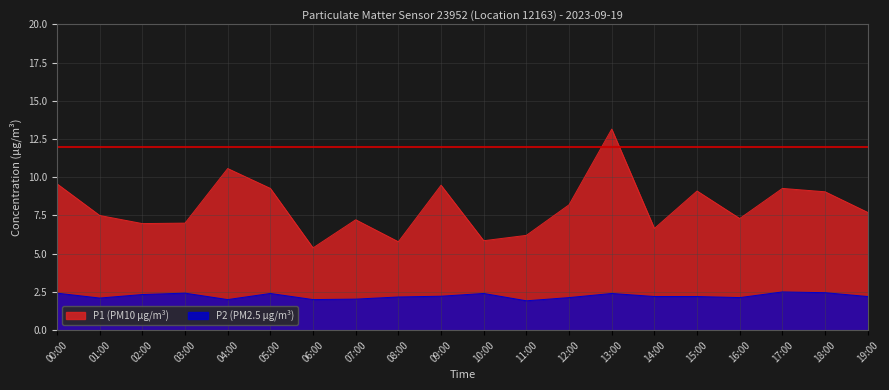

True or false: P2 has more than 2 points higher than both neighbors.

True